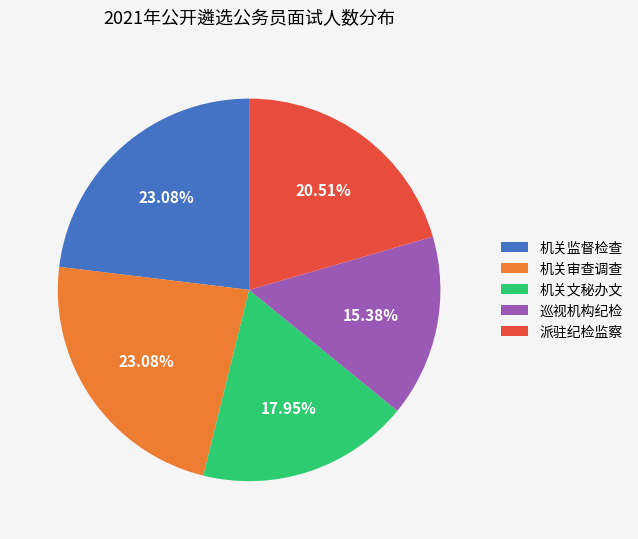

Which has a higher value, 机关审查调查 or 派驻纪检监察?

机关审查调查